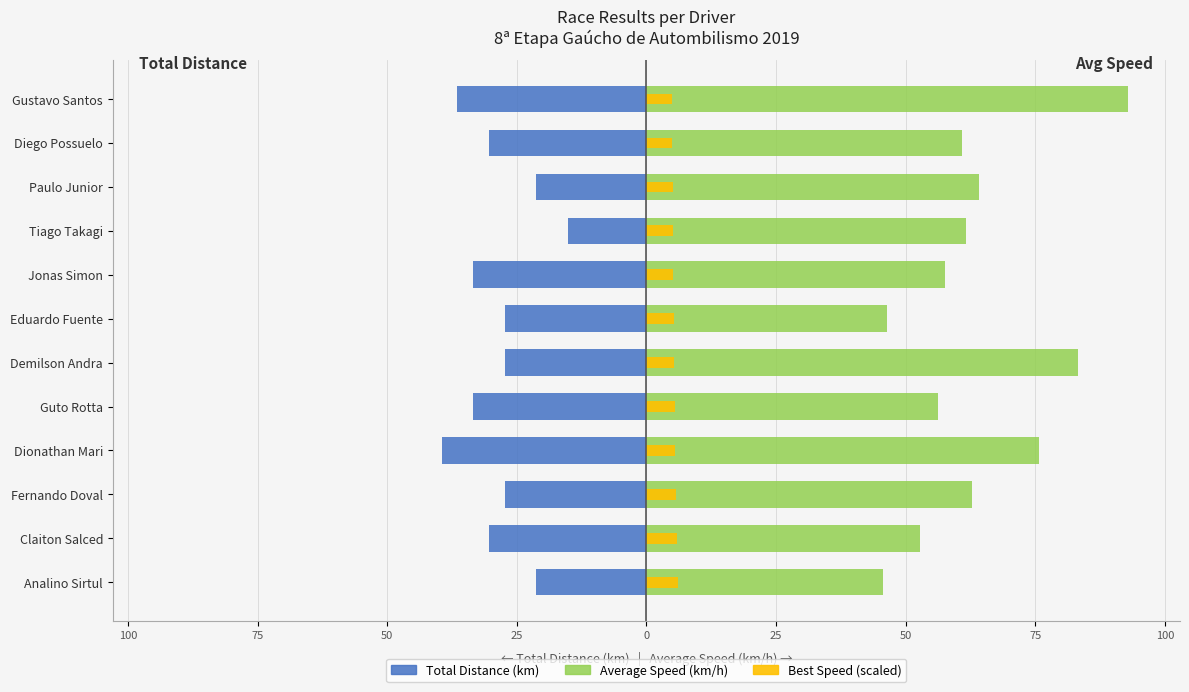

What are all the series names shown in the legend?

Total Distance (km), Average Speed (km/h), Best Speed (scaled)